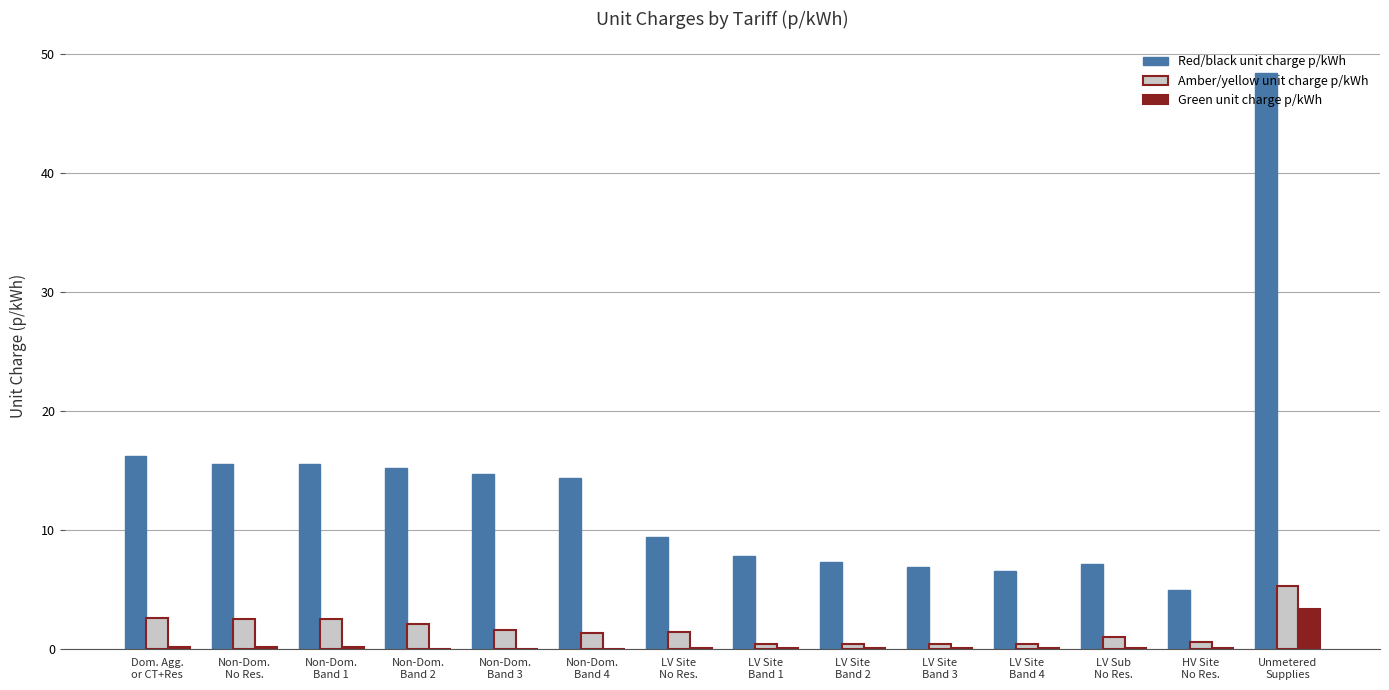

What is the highest value of the Red/black unit charge p/kWh series?

48.4